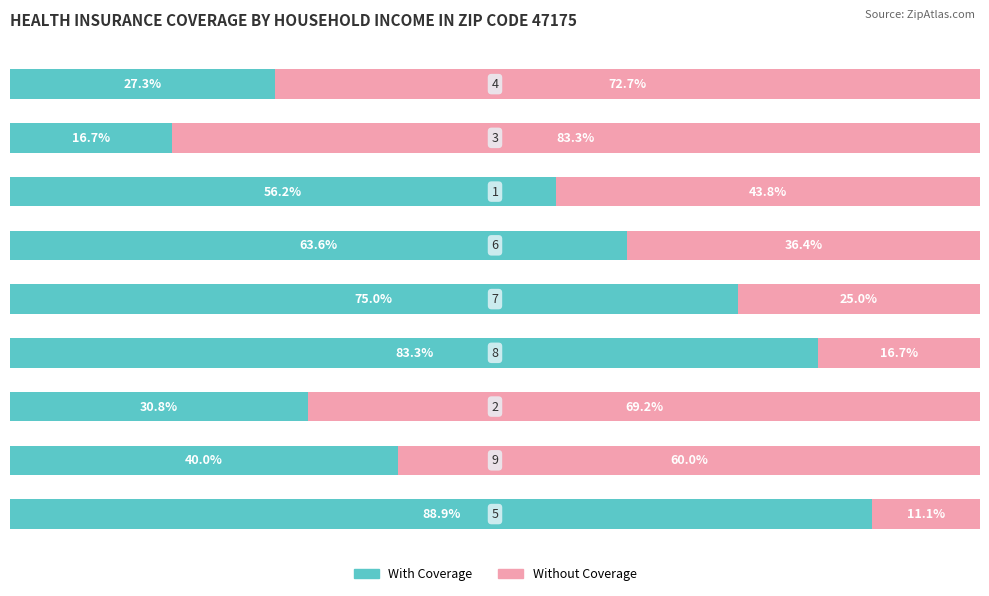

What are all the series names shown in the legend?

With Coverage, Without Coverage